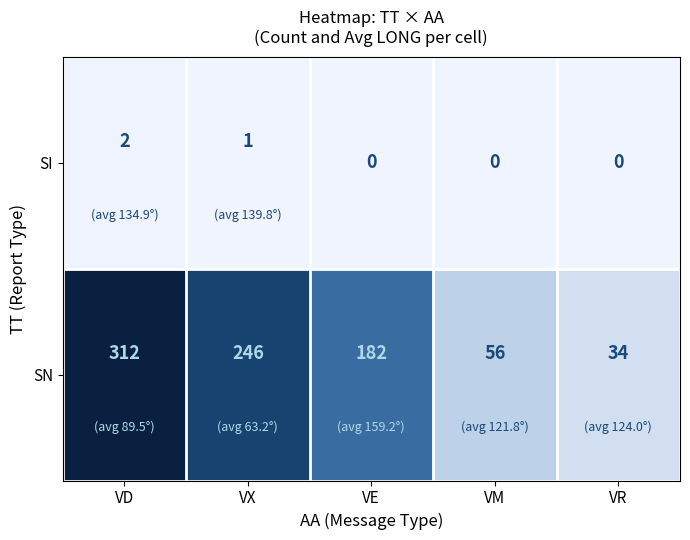

What is the sum of all SN values?

830